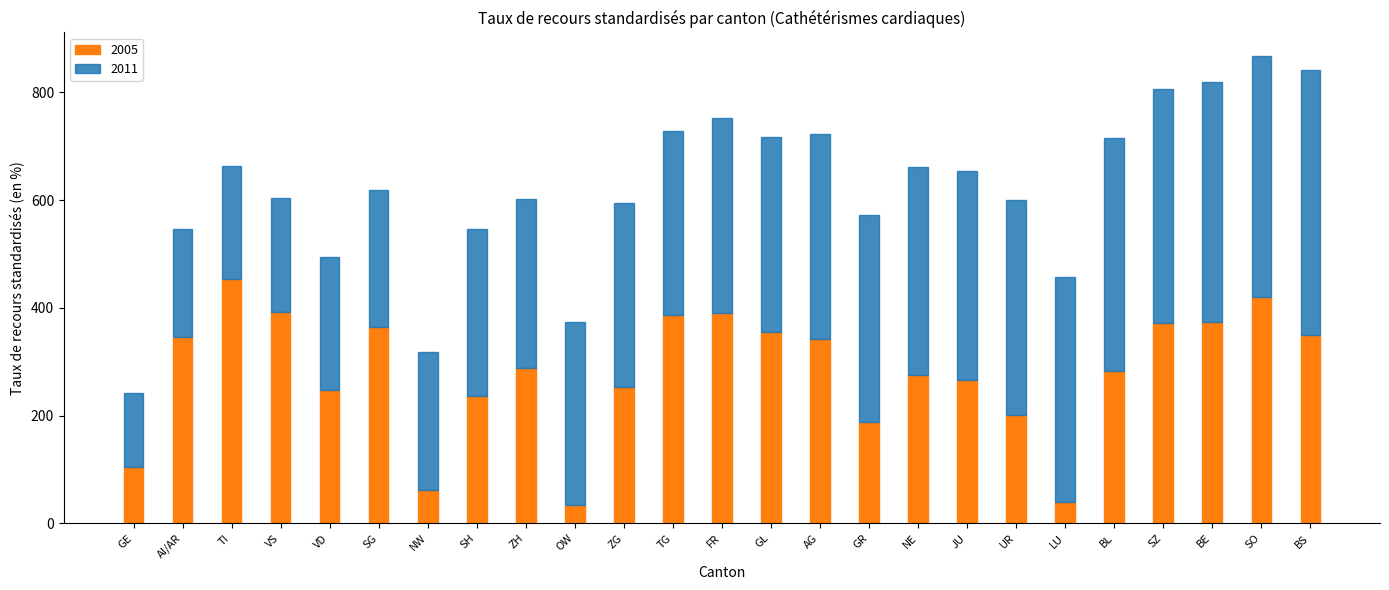

What is the lowest value of the 2005 series?

34.6